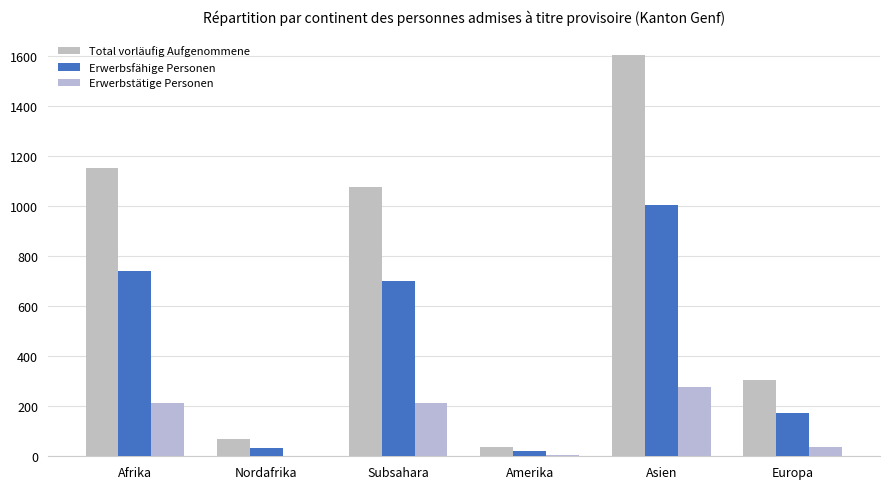

The Total vorläufig Aufgenommene series shows 1961 at Afrika. True or false?

False